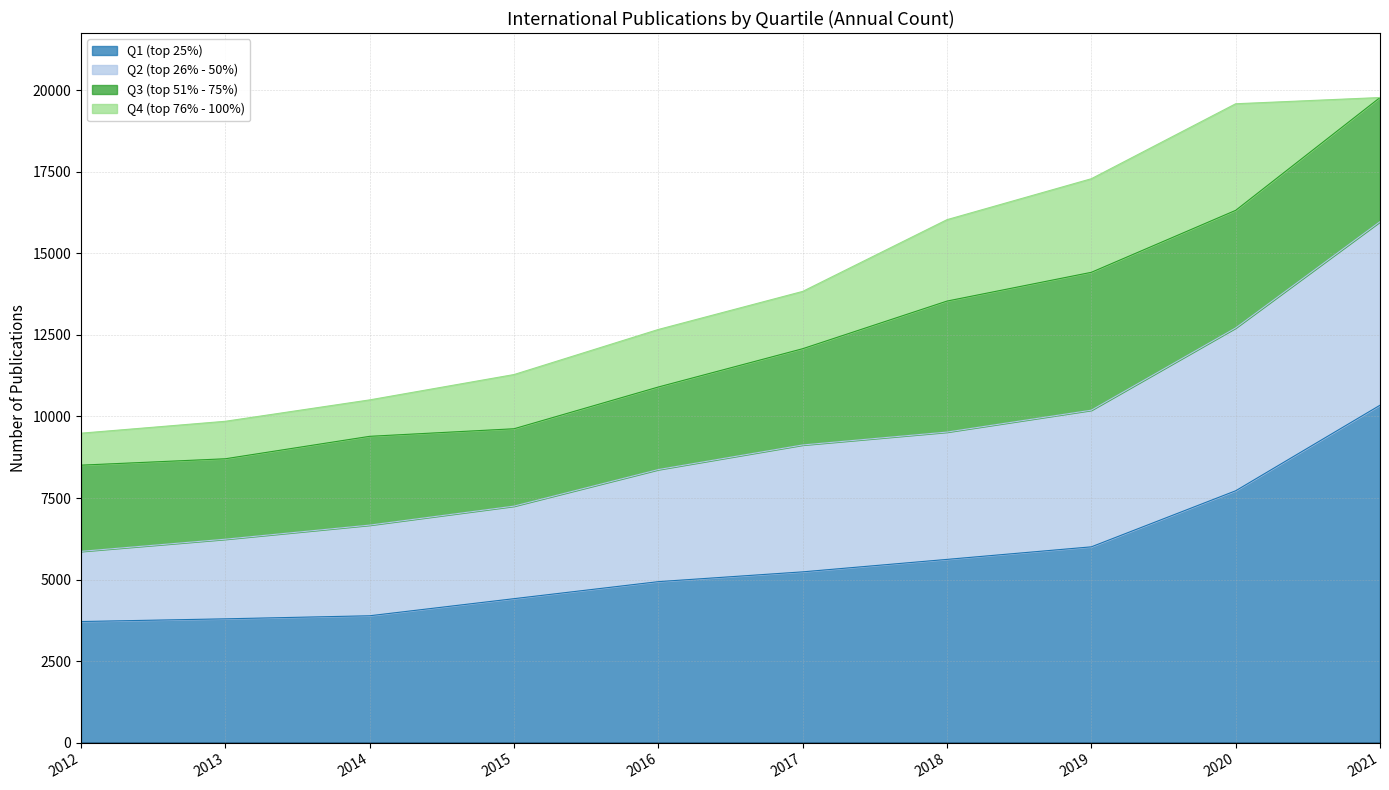

Does the chart have visible grid lines?

Yes